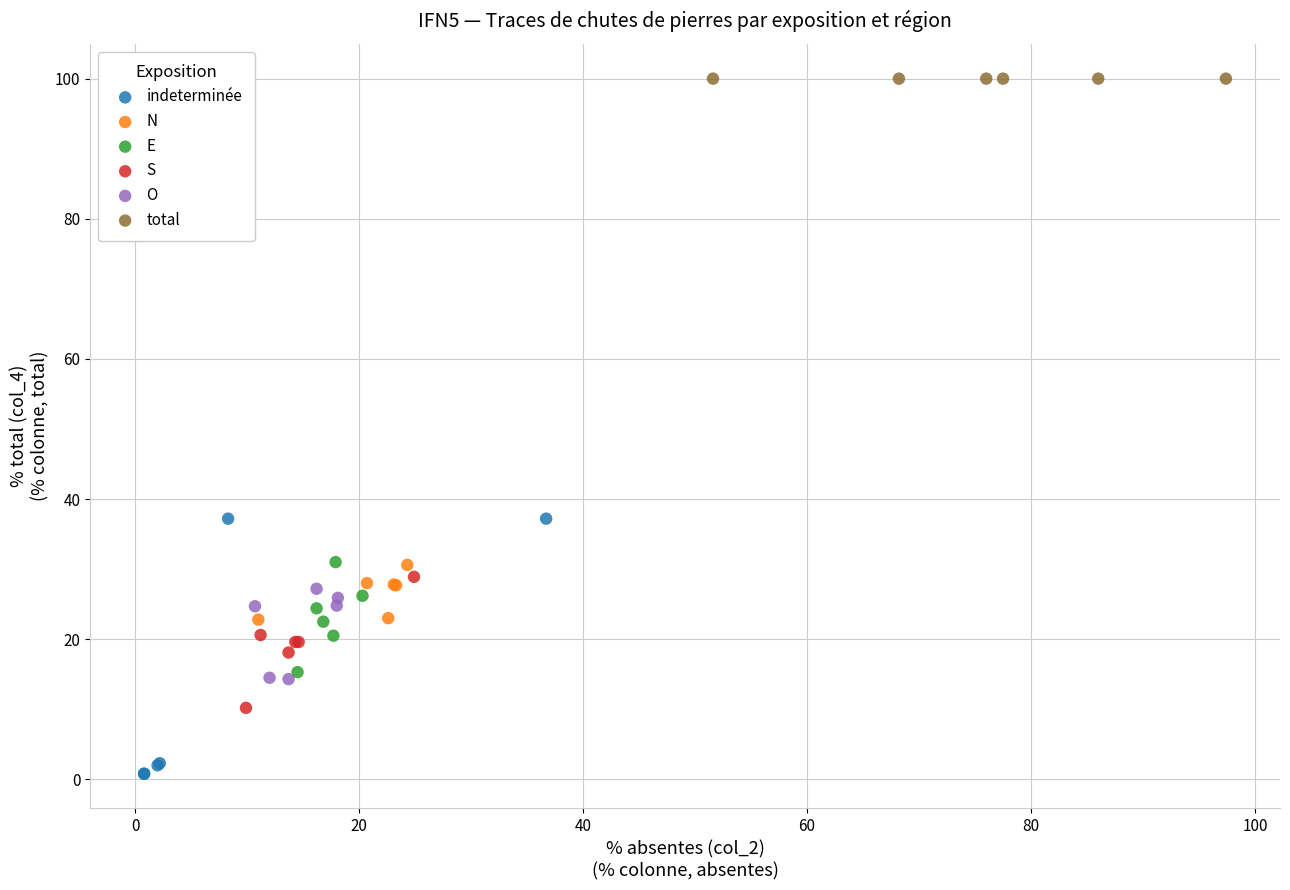

Which series contains the lowest Y value?

indeterminée